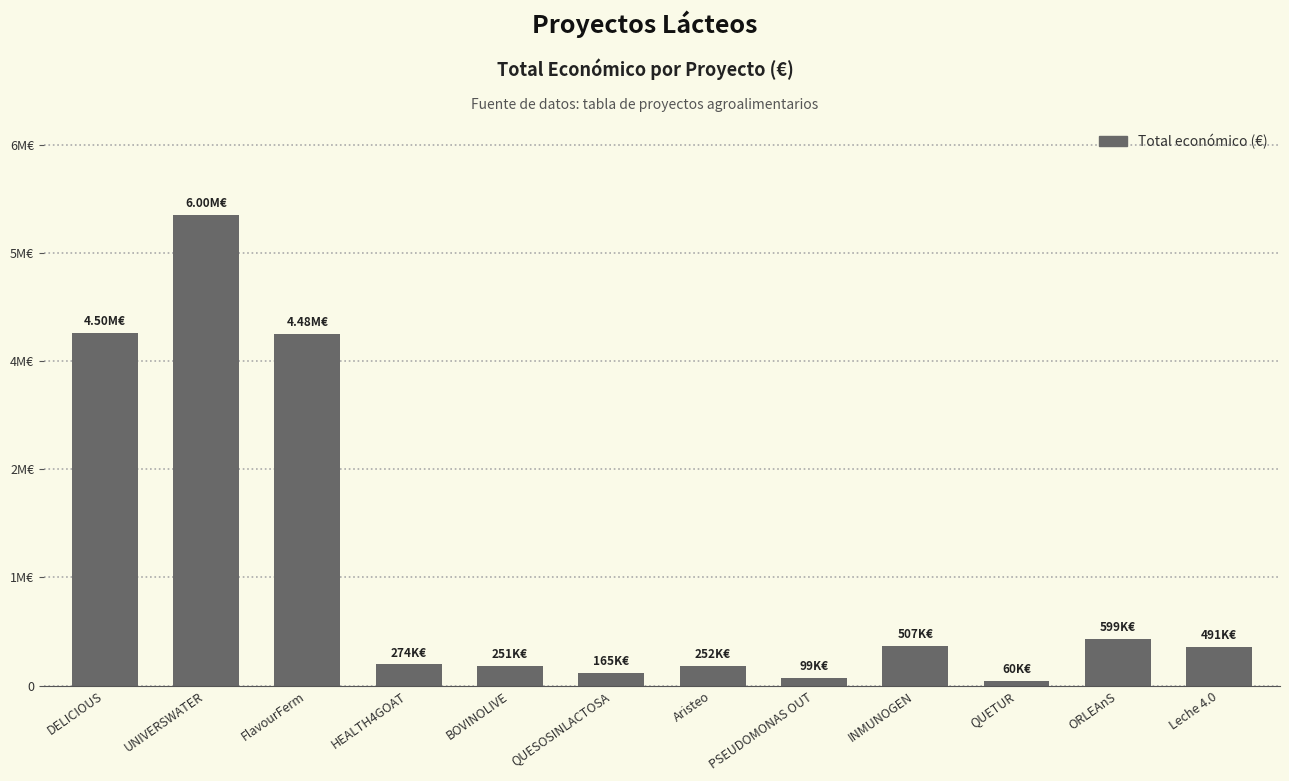

What is the smallest value displayed?

60172